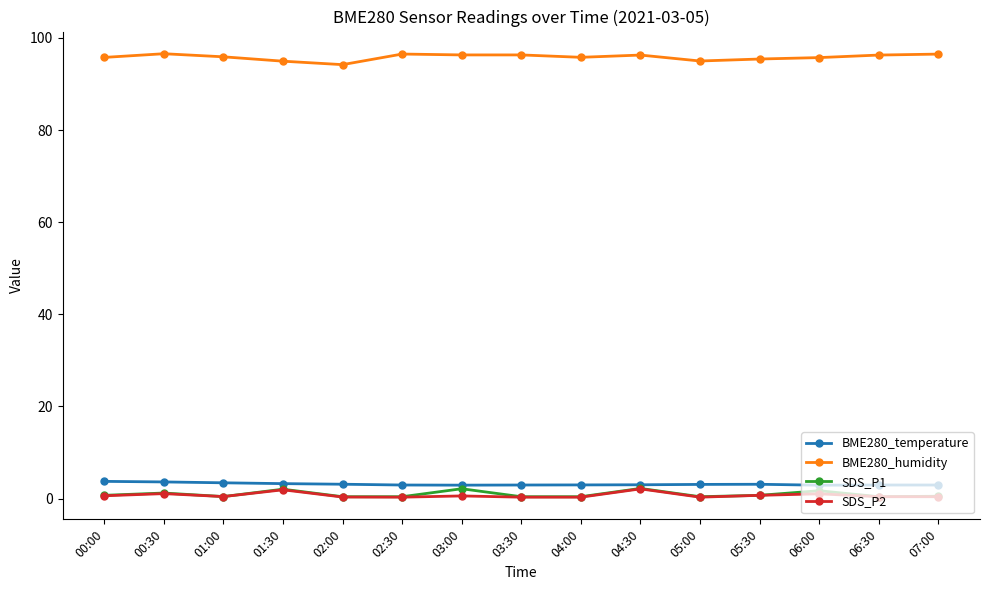

How many series are shown in this chart?

4